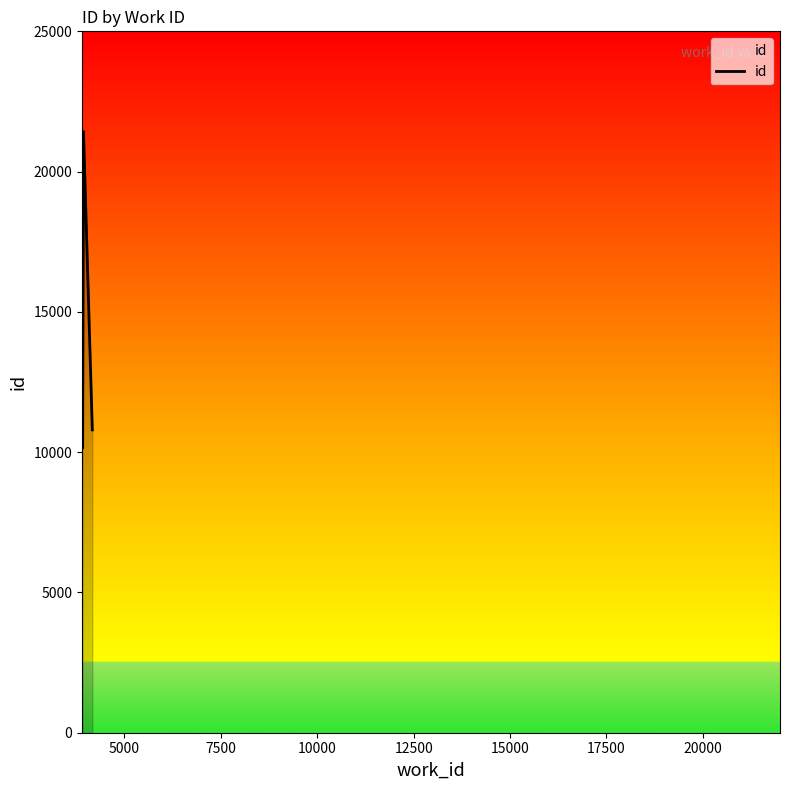

How many lines are shown in the chart?

1